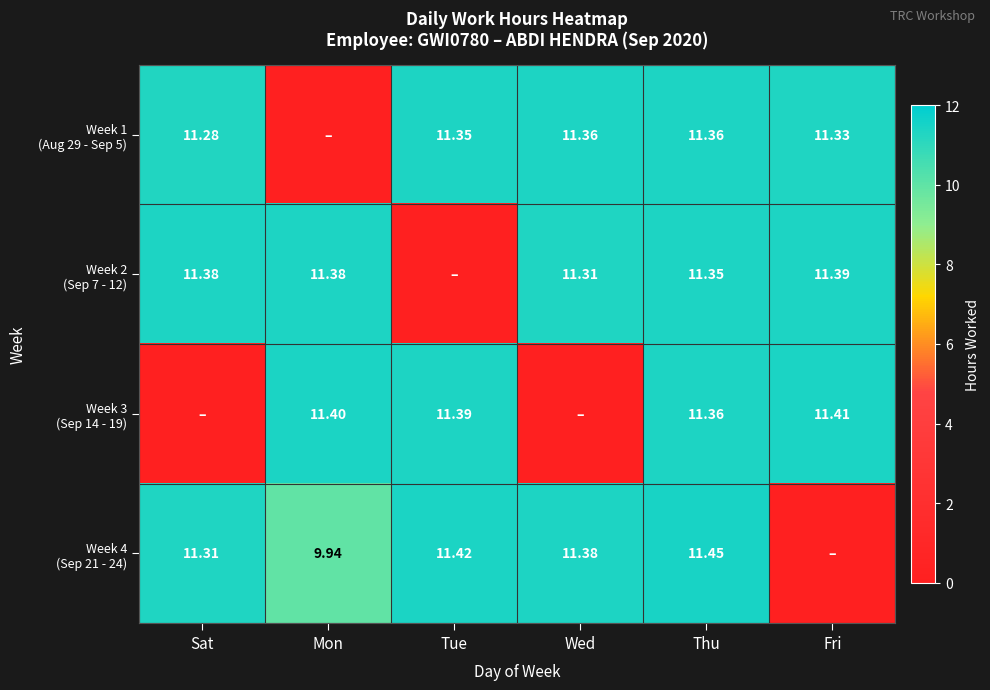

Which series has the largest range (max minus min)?

Week 4 (Sep 21 - 24)